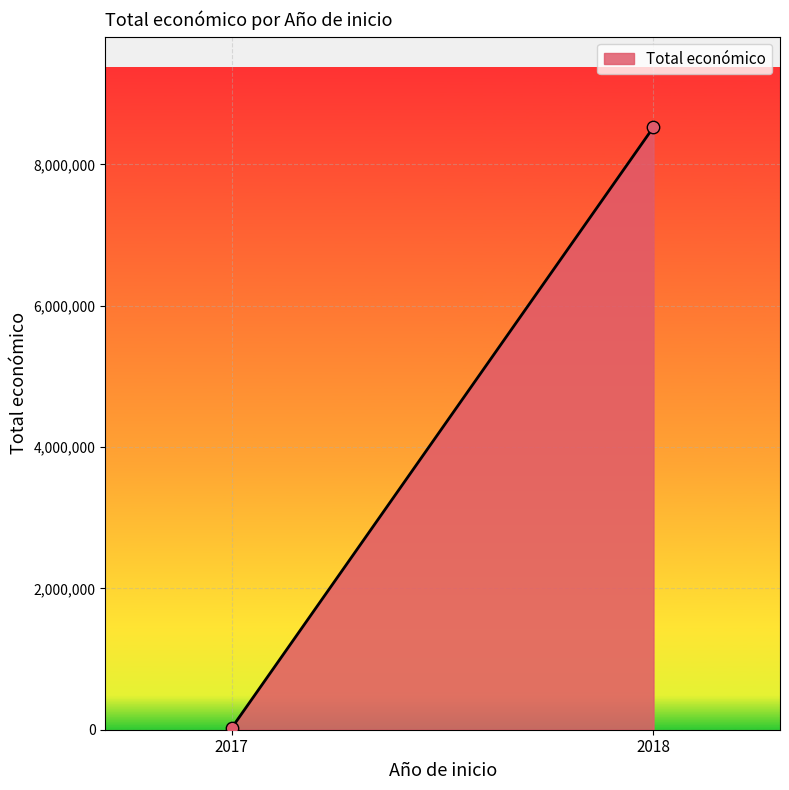

What is the range of Y values (max minus min)?

8500849